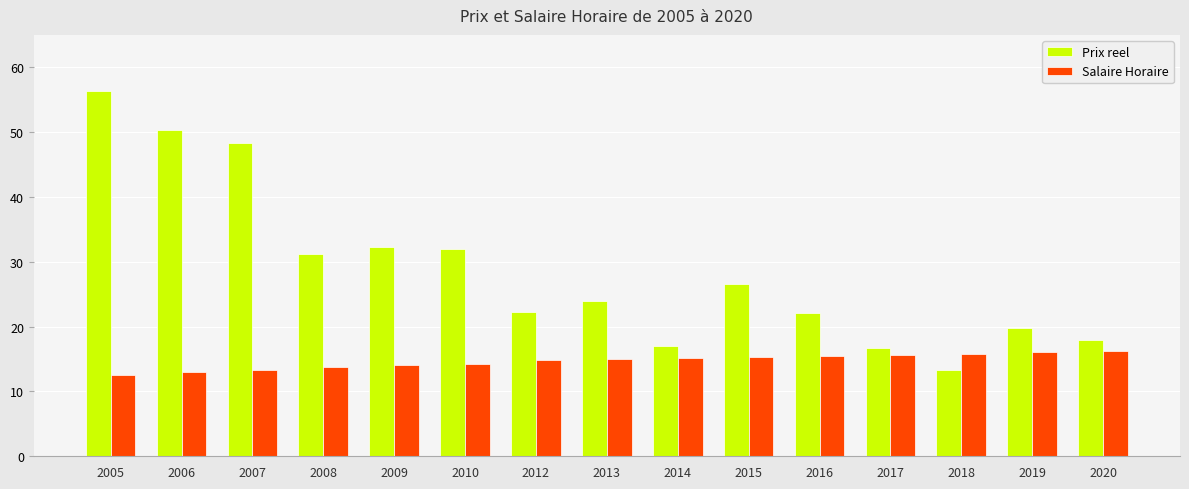

Rank the series at 2008 from highest to lowest value.

Prix reel, Salaire Horaire